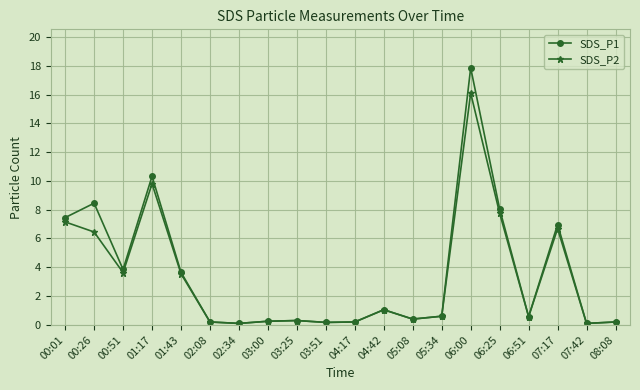

What is the average value of the SDS_P1 series?

3.5